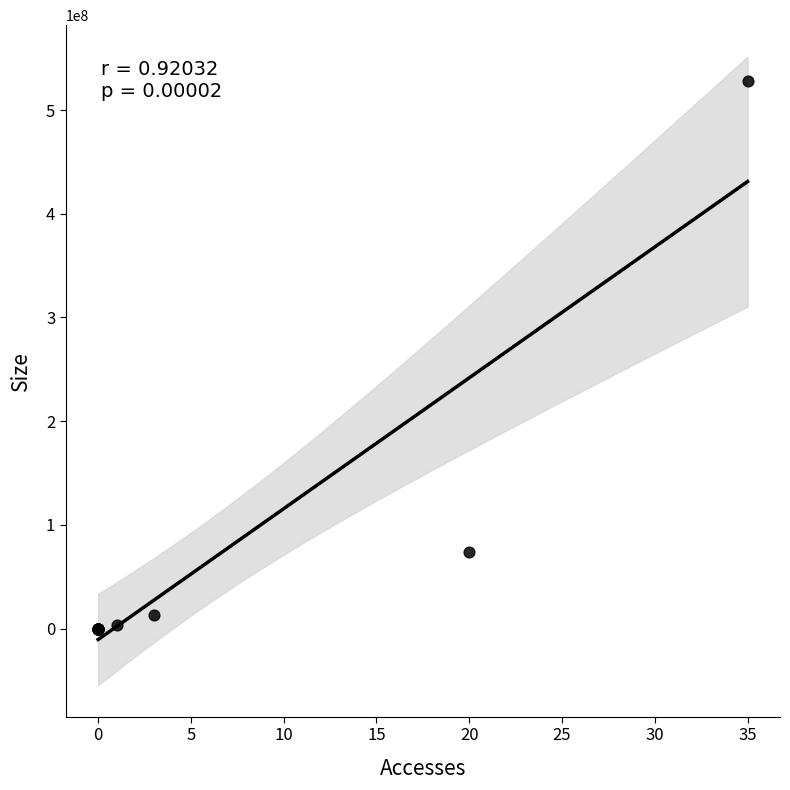

What Y value in the scatter plot is closest to 264050600?

74014503